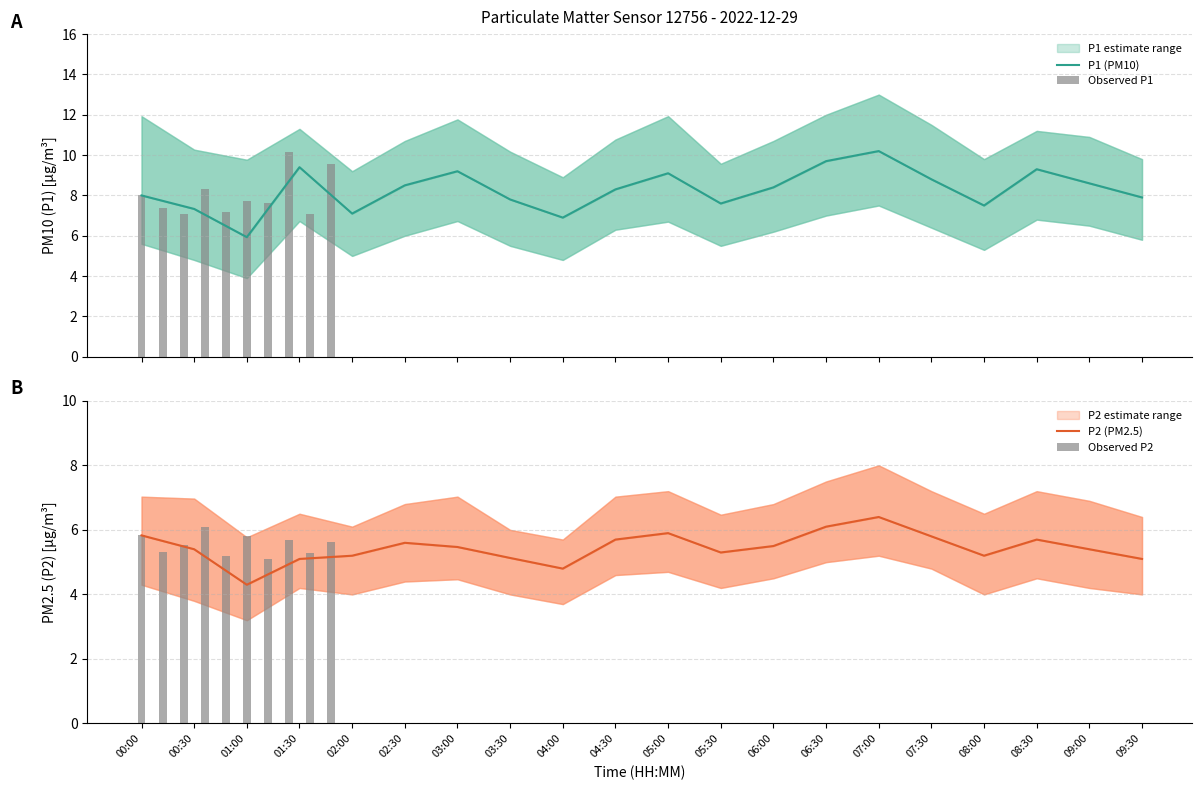

At 03:00, list the series in order from smallest to largest.

P2 (PM2.5), P1 (PM10)